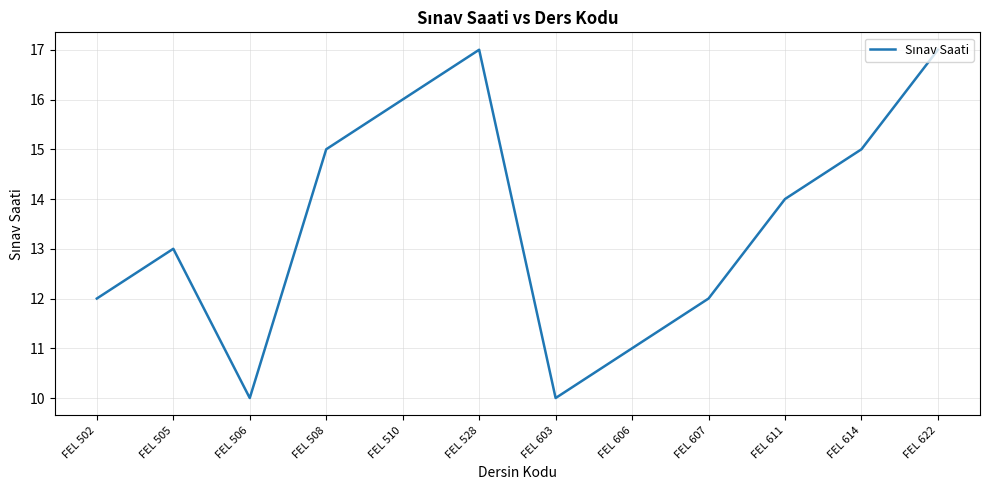

Reading left to right, list all the values displayed in this chart.

12	13	10	15	16	17	10	11	12	14	15	17